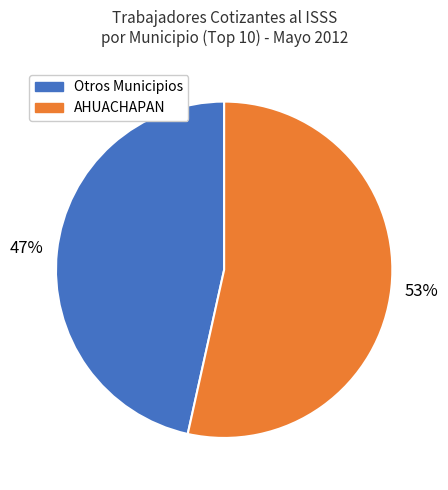

How many segments does this pie chart have?

2